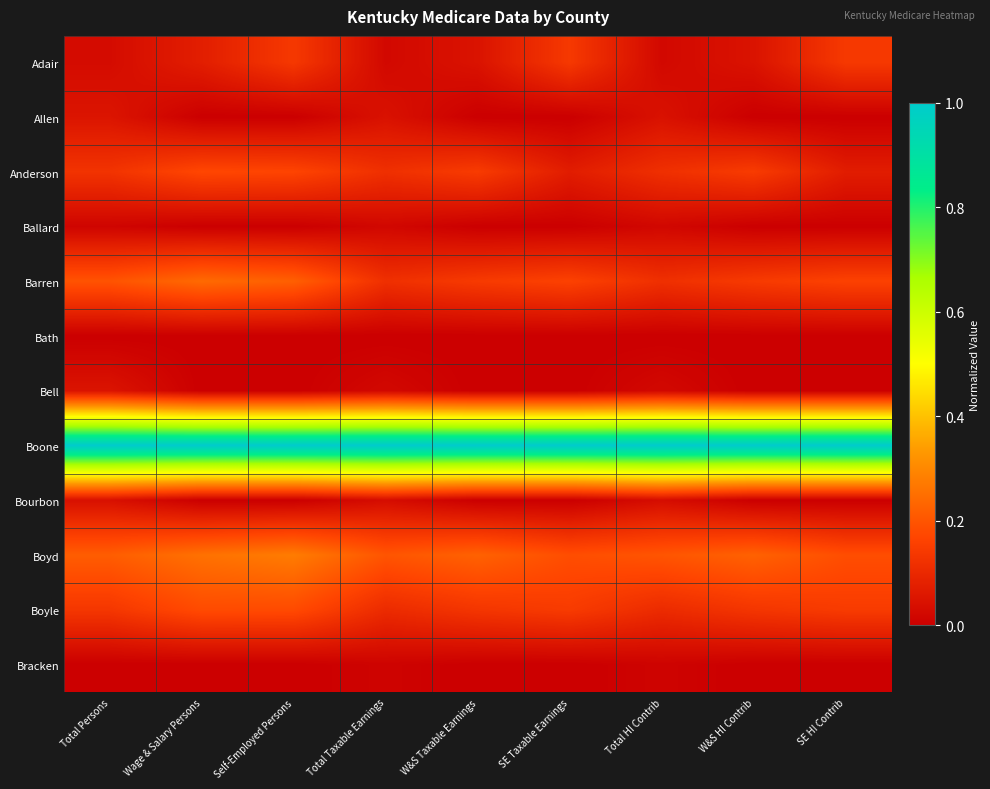

What is the greatest value displayed?

1.0